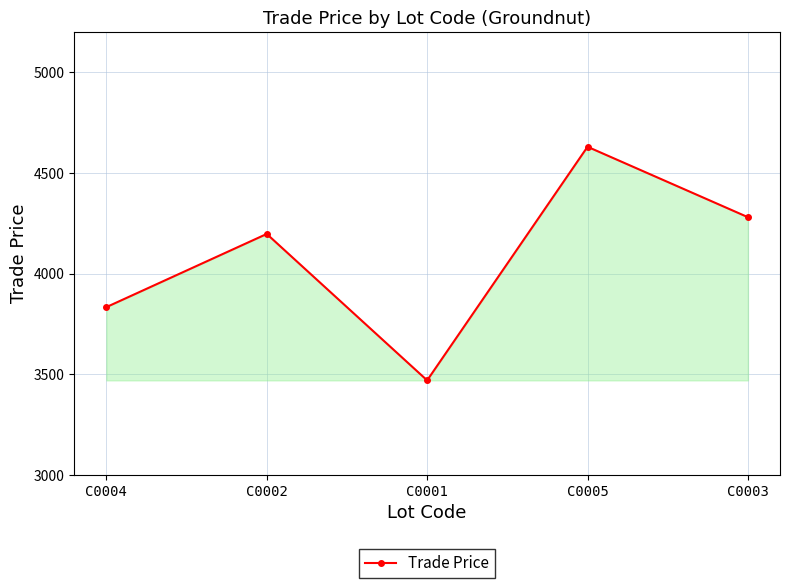

Rank the categories by value from highest to lowest.

C0005, C0003, C0002, C0004, C0001